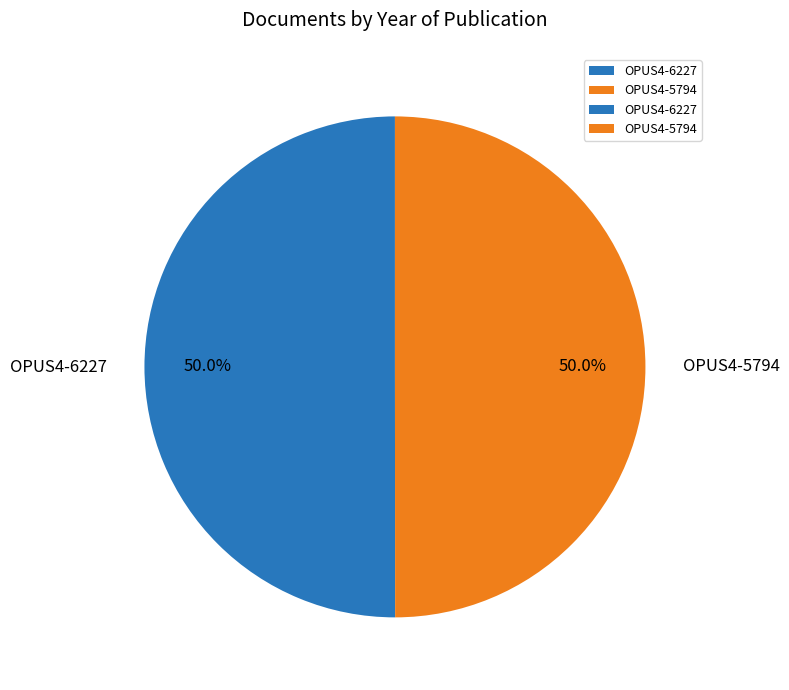

What is the ratio of the value at OPUS4-5794 to the value at OPUS4-6227?

1.0